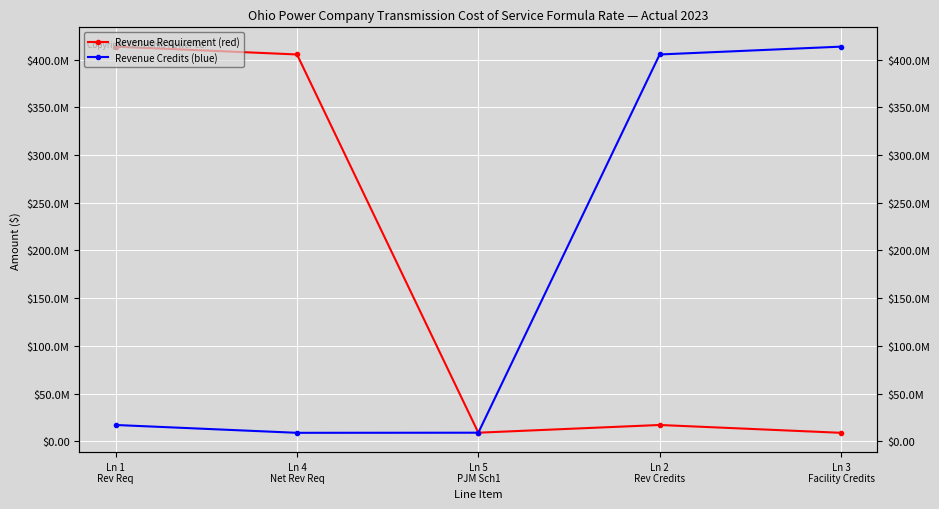

What is the sum of all Revenue Credits (blue) values?

854280361.6